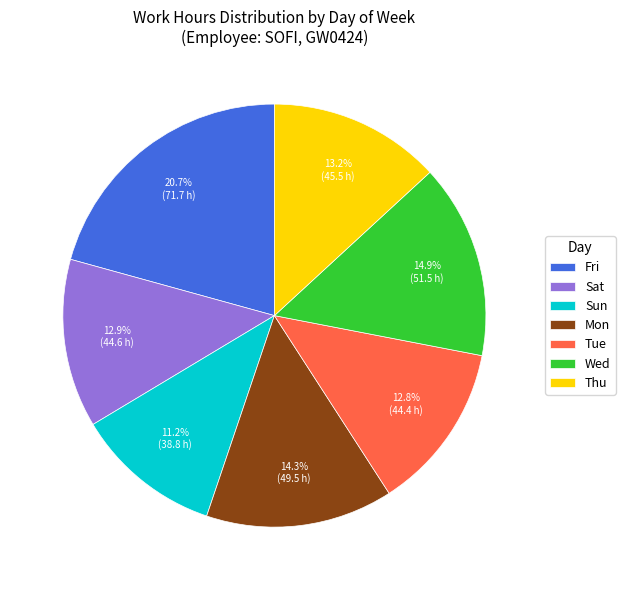

Which has a higher value, Mon or Tue?

Mon